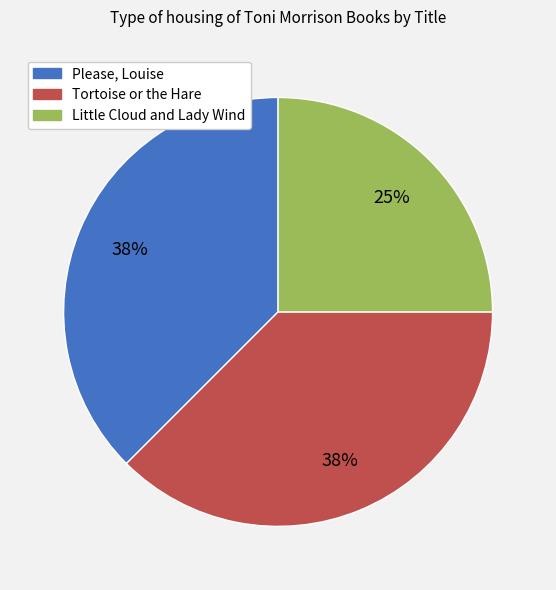

Is it true that Please, Louise is 25% of the pie?

False